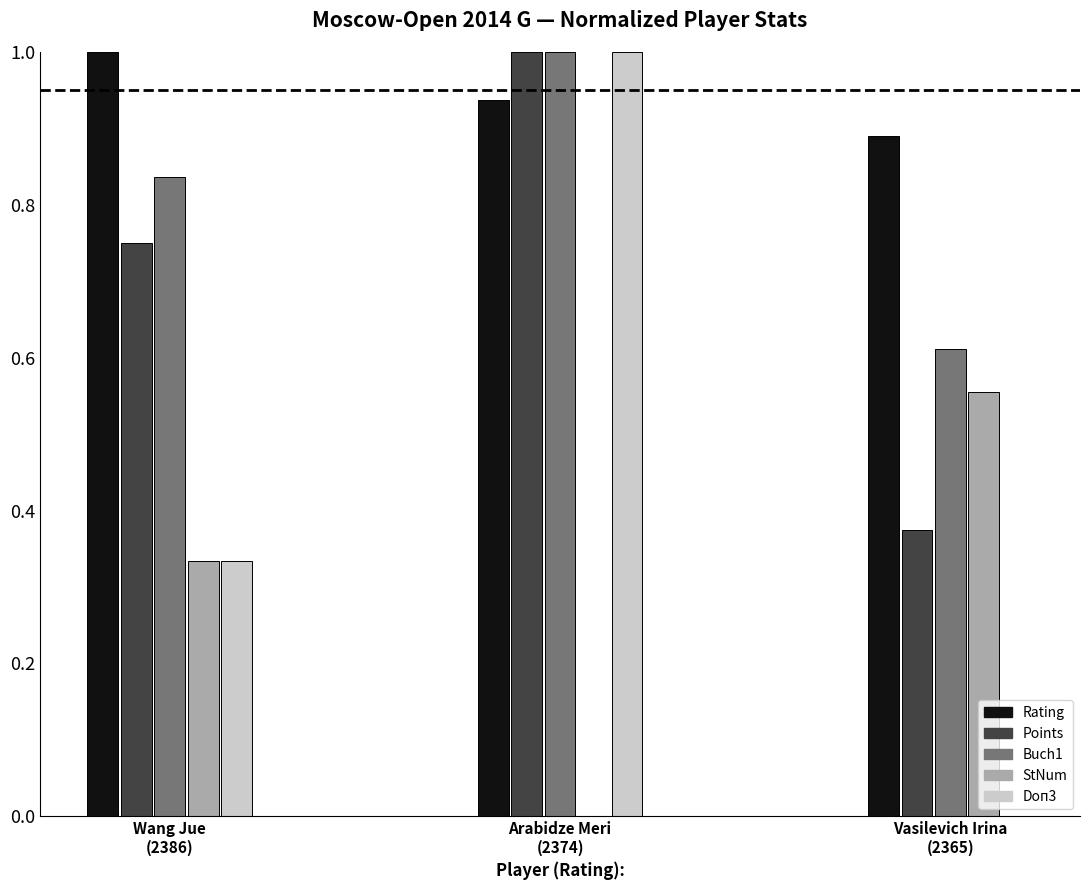

The value of Rating at Wang Jue
(2386) is 1.6. True or false?

False